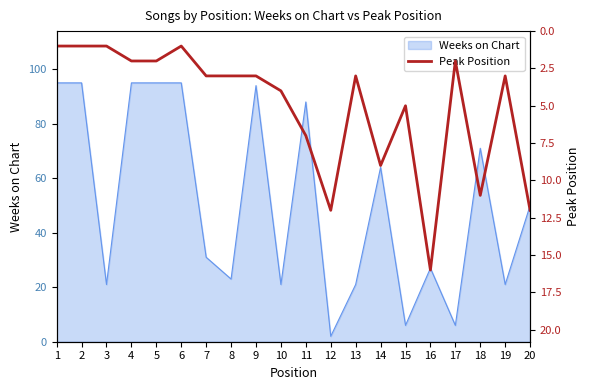

List the labels in order of value, smallest first.

1, 2, 3, 6, 4, 5, 17, 7, 8, 9, 13, 19, 10, 15, 11, 14, 18, 12, 20, 16